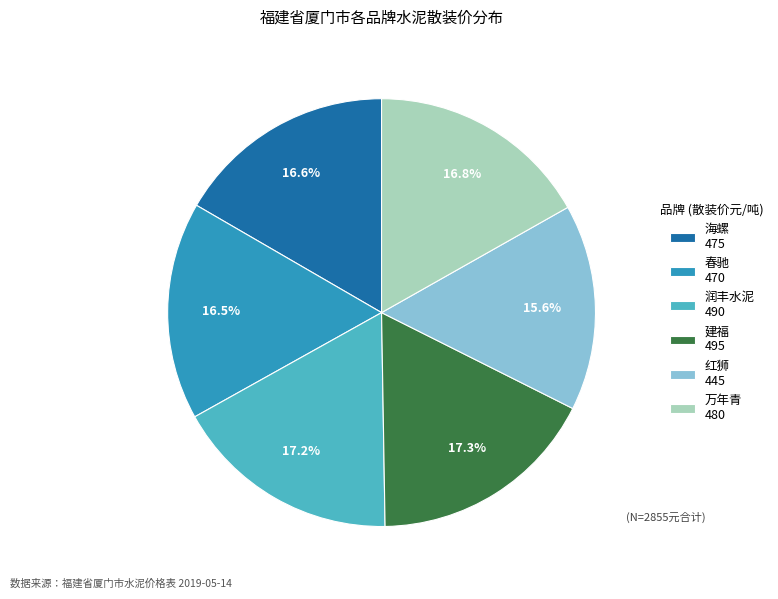

Is 红狮 445 the majority of the pie?

No